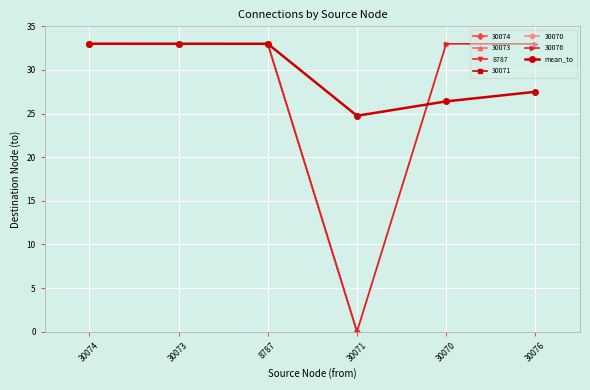

Between 30071 and 8787, which is larger?

8787